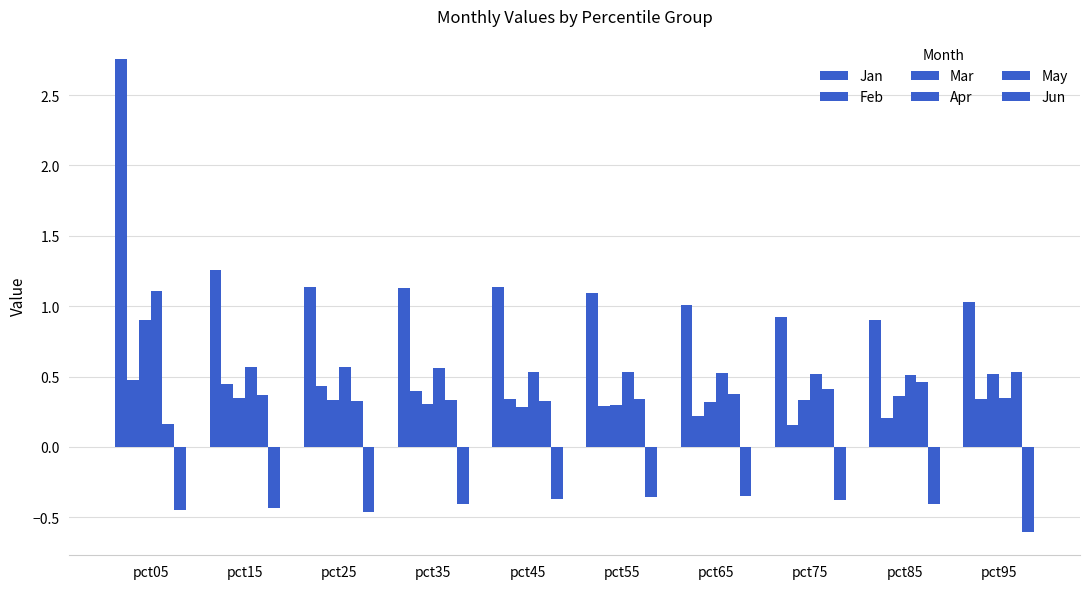

Does the chart contain stacked bars?

No